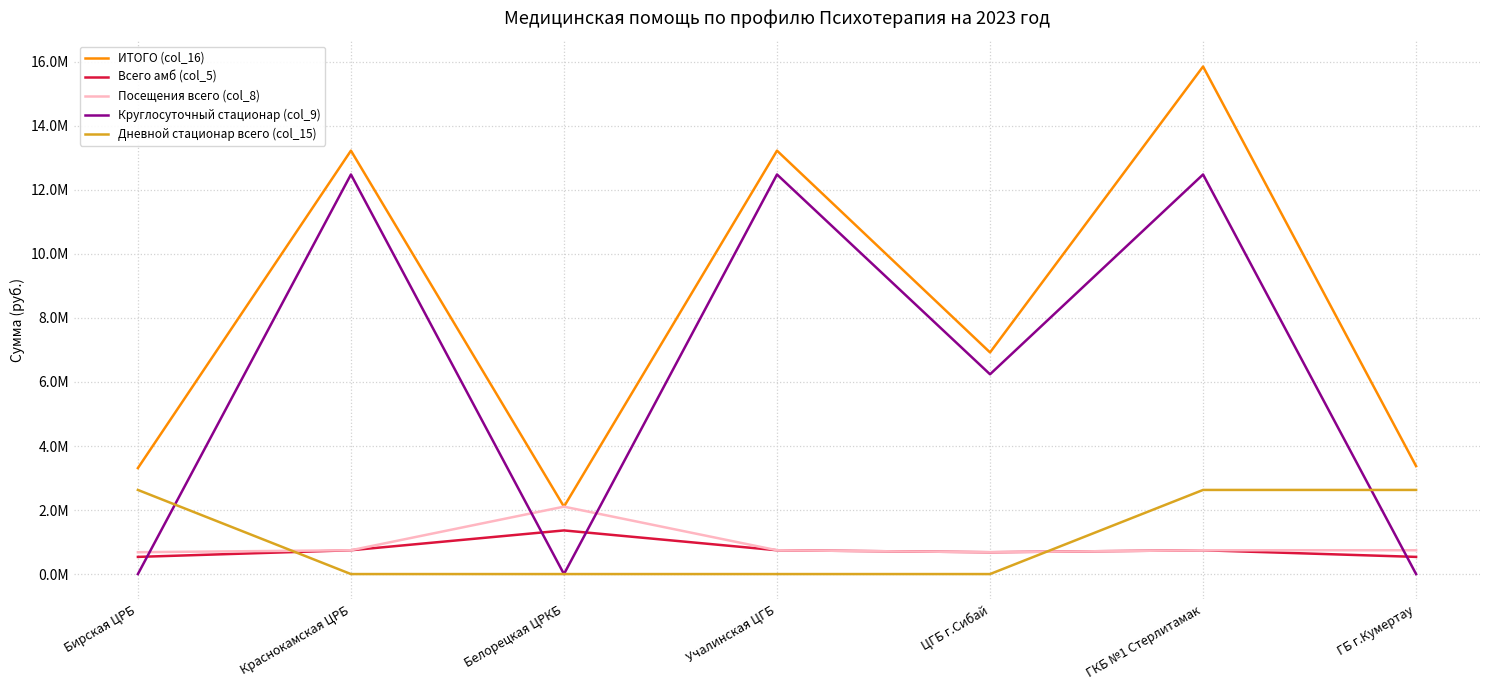

What position from the right is Бирская ЦРБ?

7